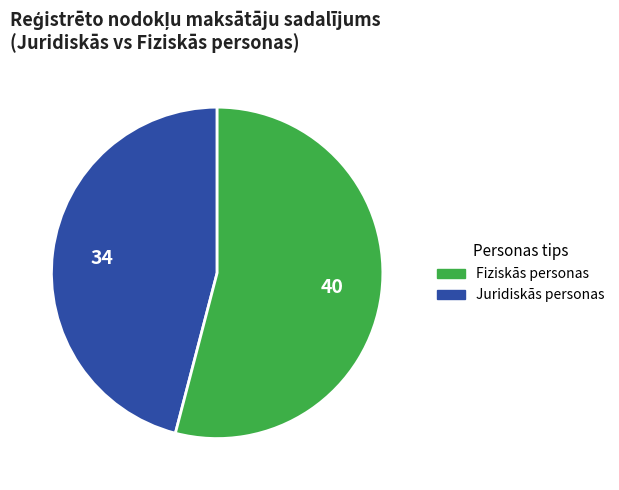

Is there any slice that represents more than half of the pie?

Yes